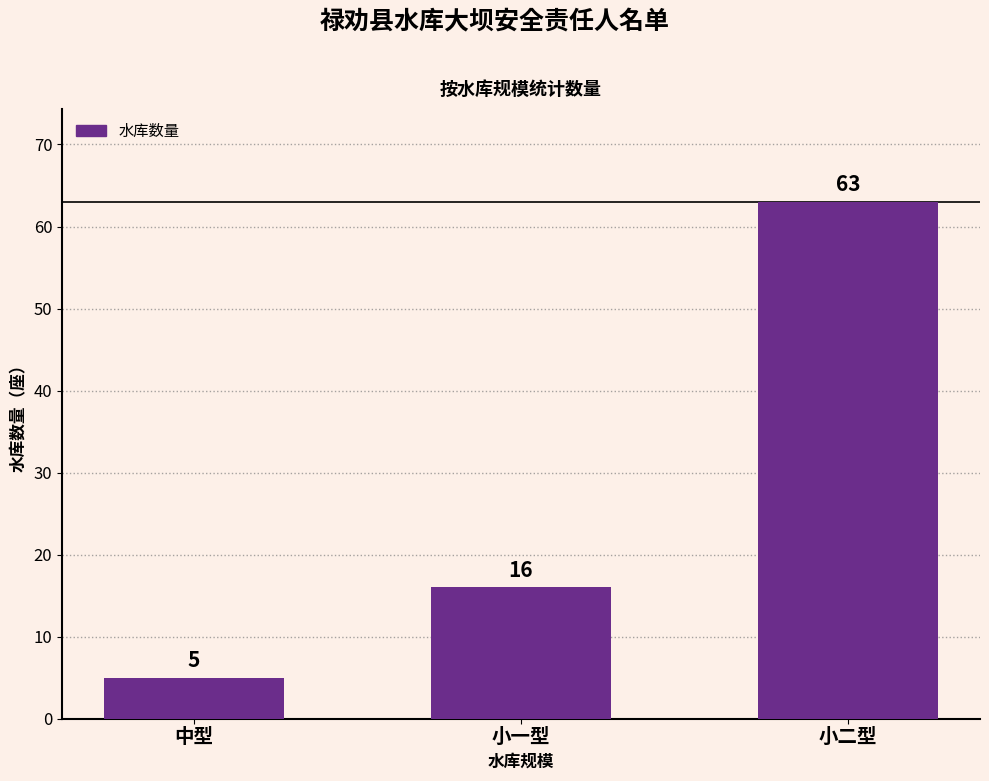

What is the ratio of the value at 中型 to the value at 小二型?

0.1